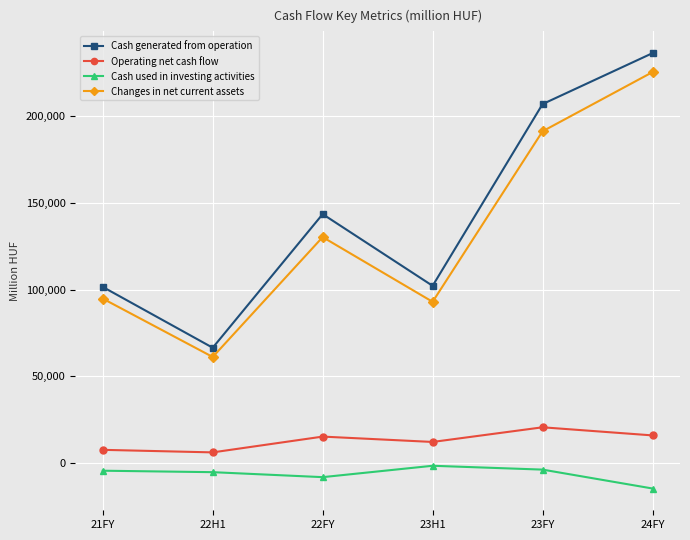

What is the lowest value of the Operating net cash flow series?

6157.1